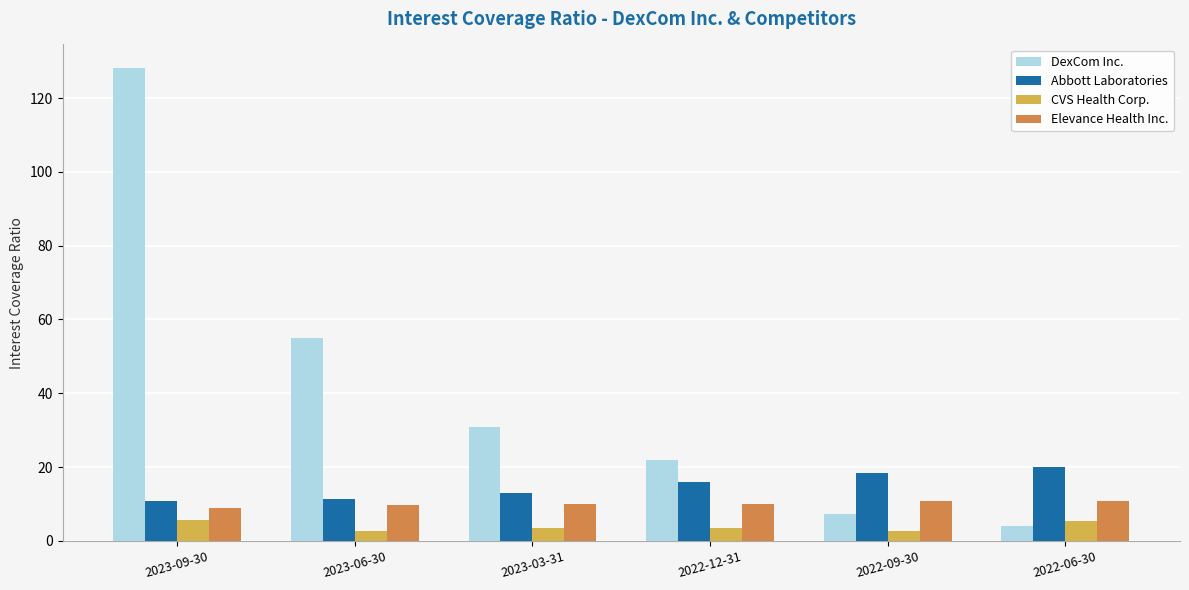

The DexCom Inc. series shows 7.2 at 2022-09-30. True or false?

True